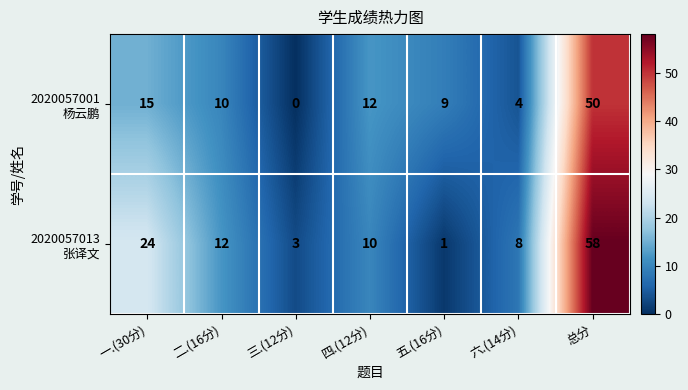

What is the spread (max minus min) of values at 一.(30分)?

9